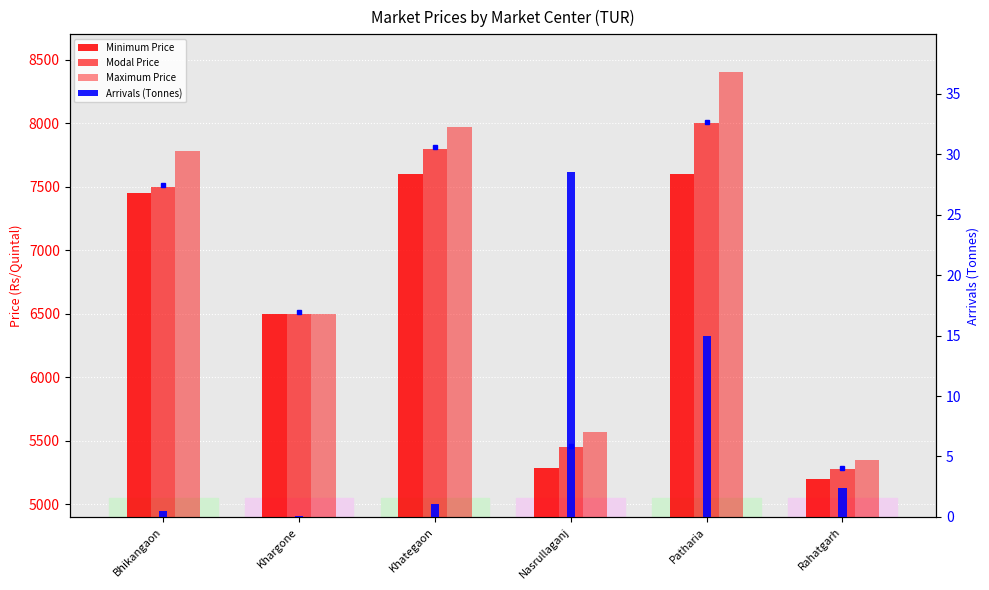

What is the label of the 1st bar from the left?

Bhikangaon